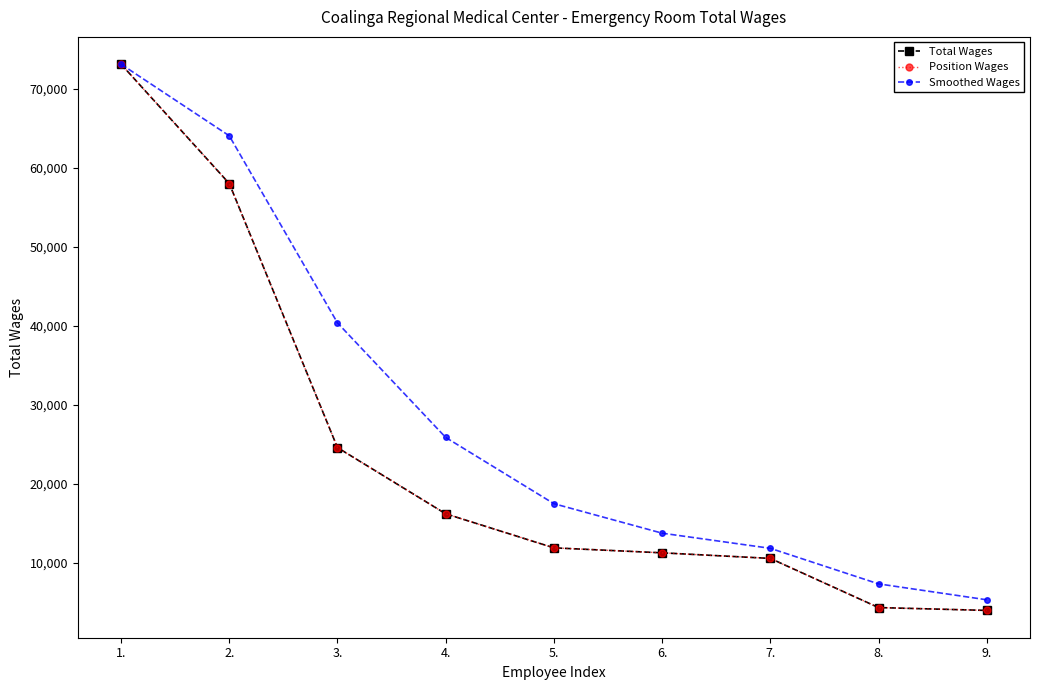

List the series in order of their peak value, highest first.

Total Wages, Position Wages, Smoothed Wages